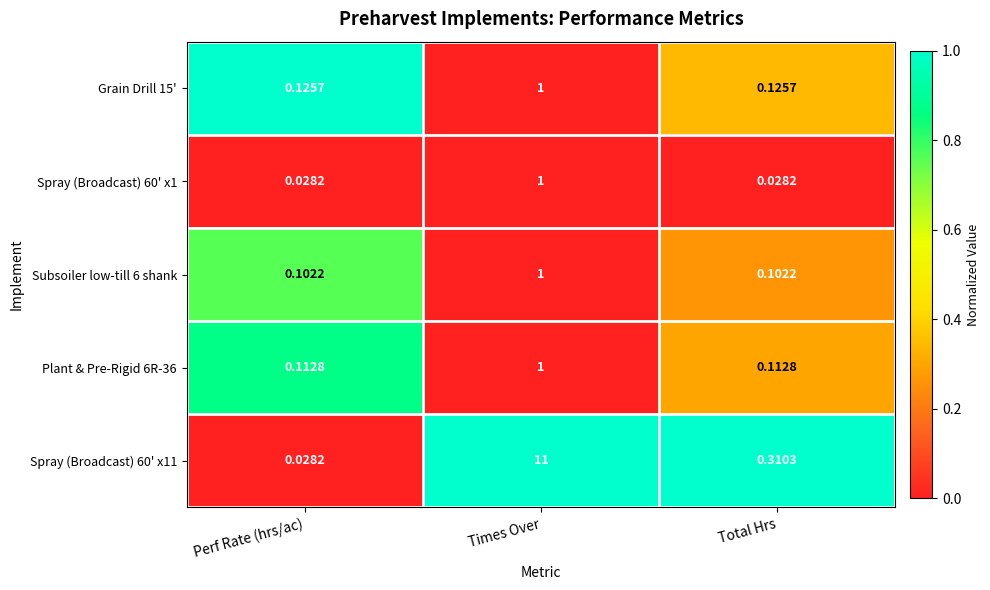

At which category is the sum across all series the highest?

Times Over